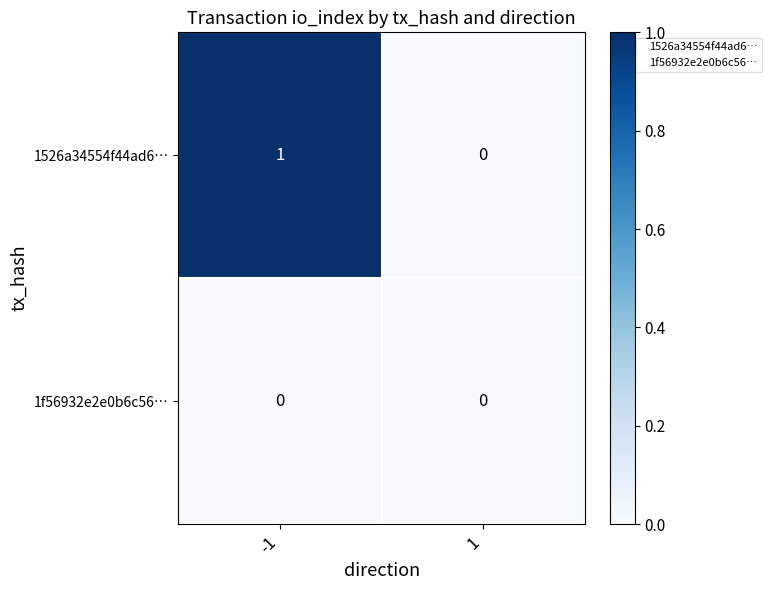

How many categories are shown in the chart?

2